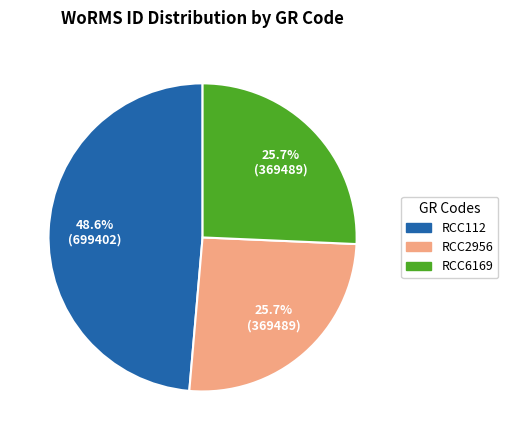

Count the number of slices in the pie.

3